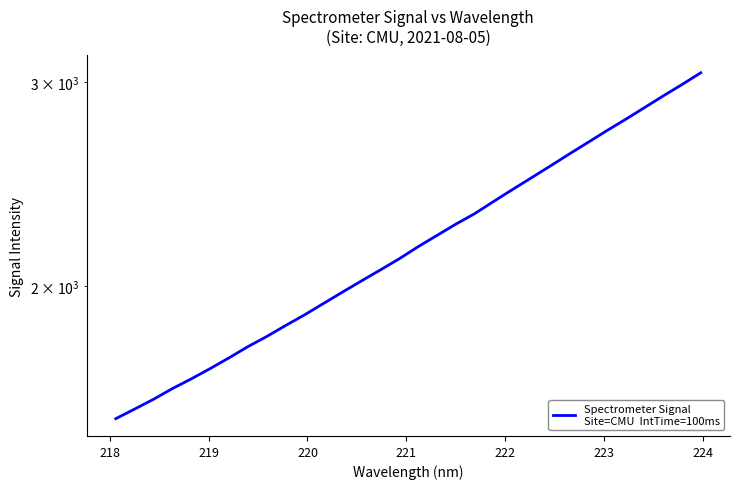

Does the chart display data point markers on the line(s)?

No